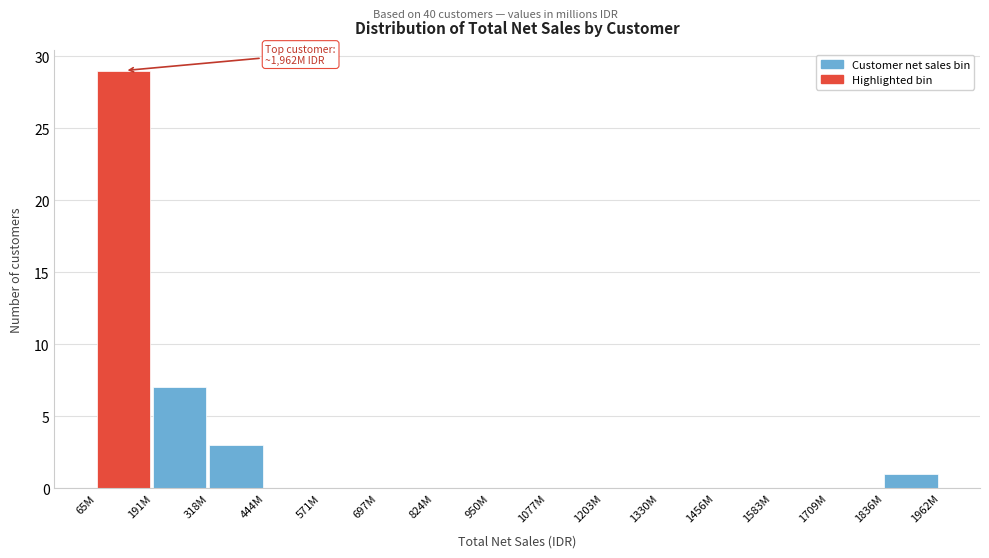

Reading left to right, list all the values displayed in this chart.

65M=29	191M=7	318M=3	444M=0	571M=0	697M=0	824M=0	950M=0	1077M=0	1203M=0	1330M=0	1456M=0	1583M=0	1709M=0	1836M=1